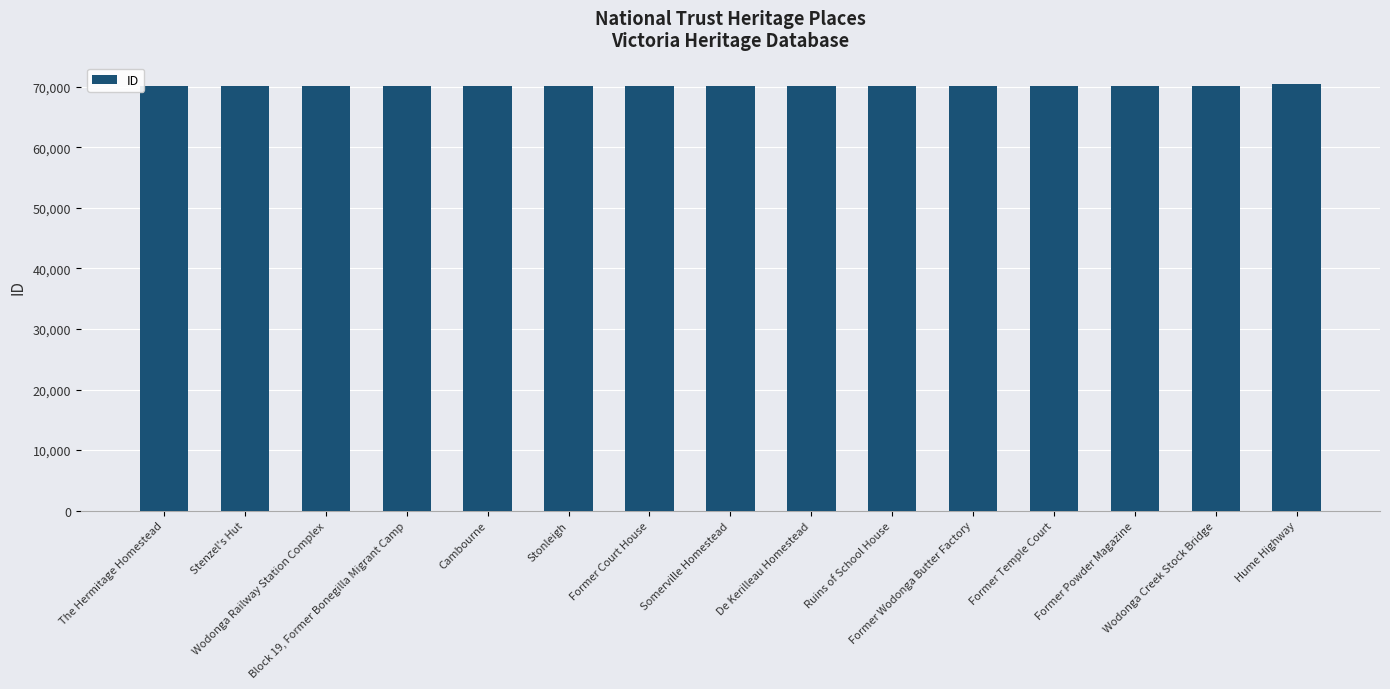

What is the average value?

70067